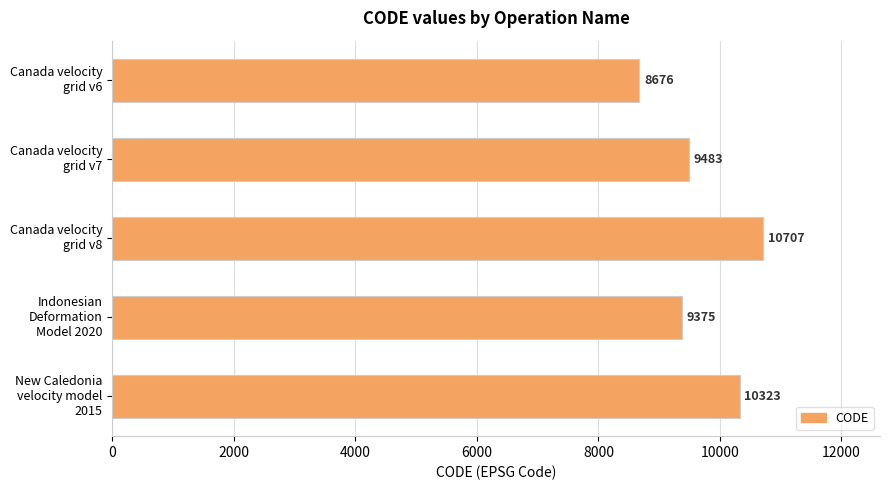

Which label corresponds to the largest value in the chart?

Canada velocity
grid v8